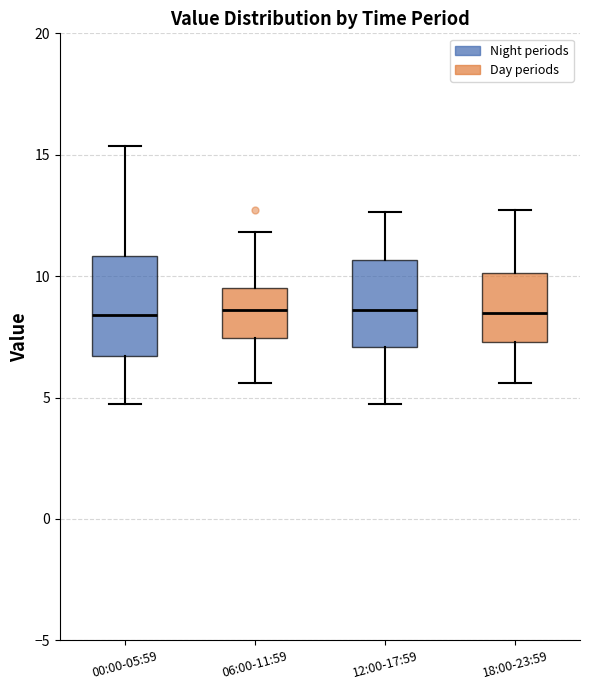

Where does the lower whisker of the box for 18:00-23:59 end on the y-axis? The values are not printed on the chart, so give them approximately, as read against the axis.

5.5